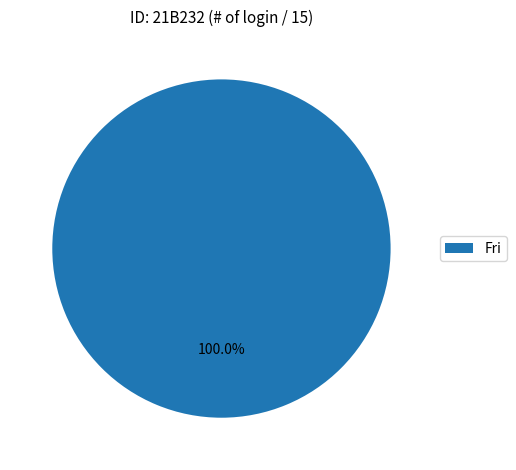

Count the number of slices in the pie.

1